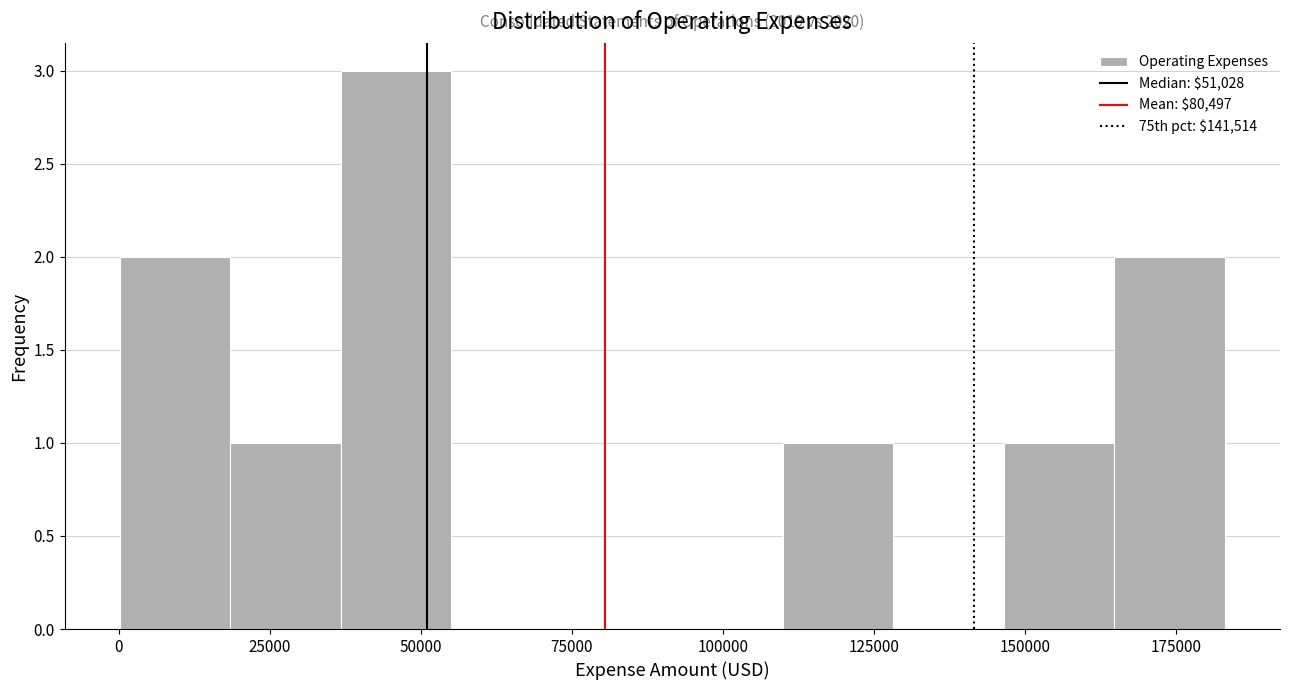

Read against the x-axis, roughly where is the centre of the tallest bar?

45000